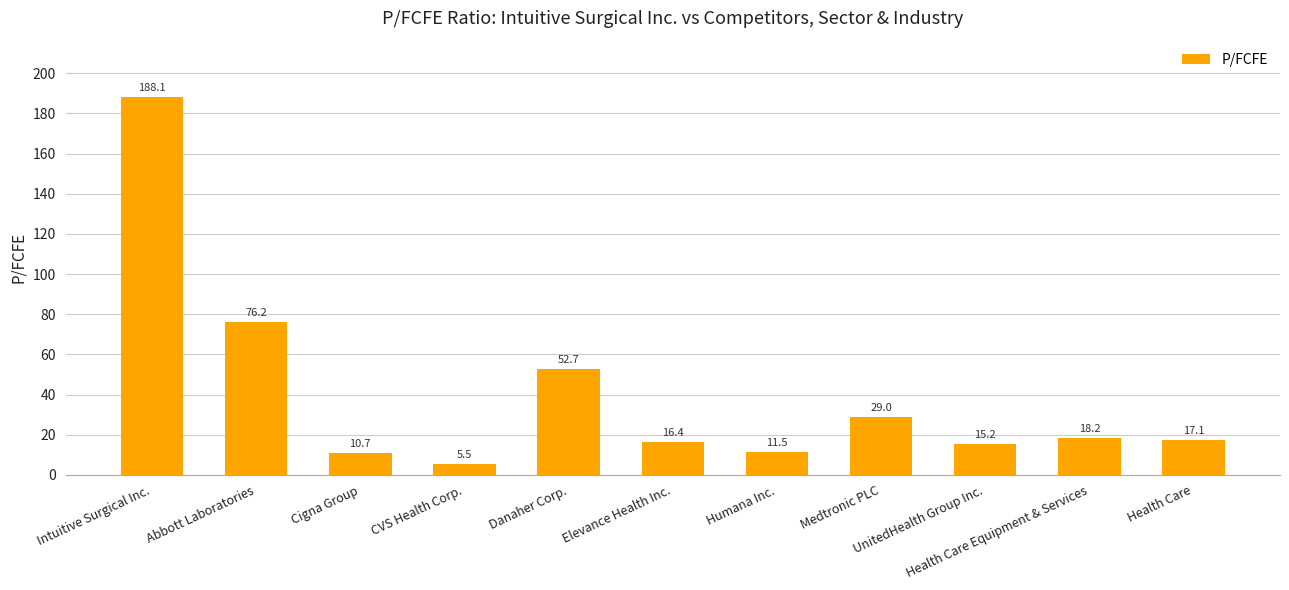

List the labels in order of value, smallest first.

CVS Health Corp., Cigna Group, Humana Inc., UnitedHealth Group Inc., Elevance Health Inc., Health Care, Health Care Equipment & Services, Medtronic PLC, Danaher Corp., Abbott Laboratories, Intuitive Surgical Inc.